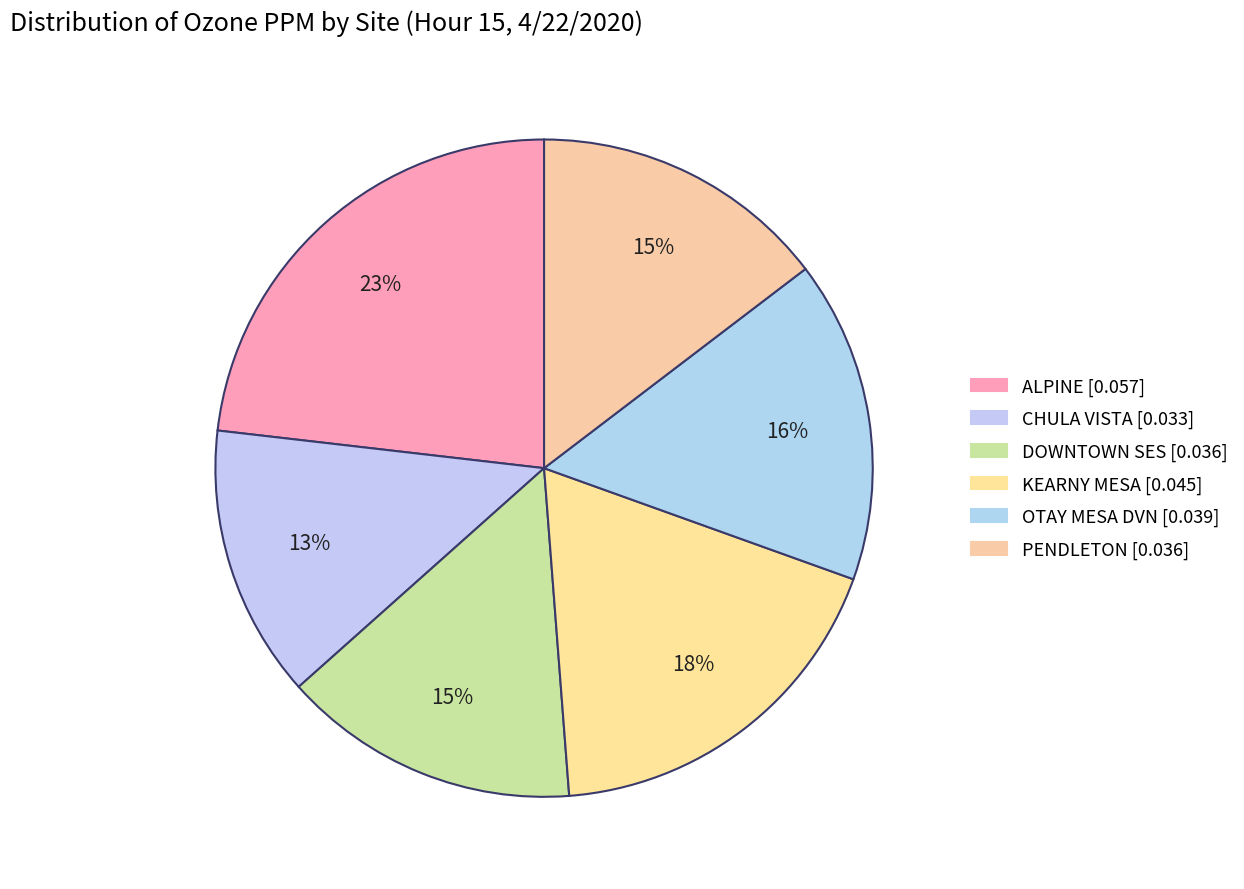

Is KEARNY MESA the majority of the pie?

No